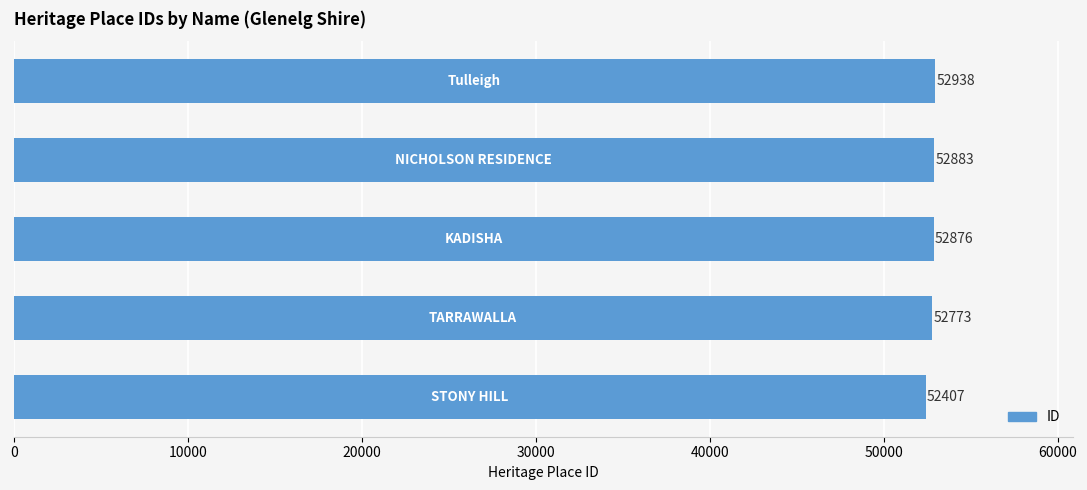

What is the difference between the maximum and second lowest values?

165